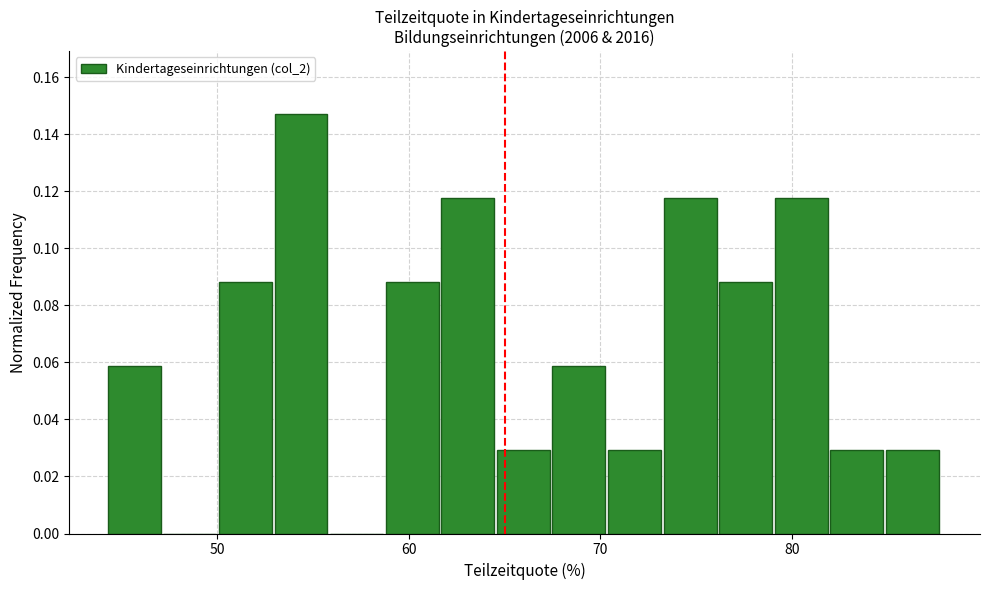

Read against the x-axis, roughly where is the centre of the tallest bar?

54